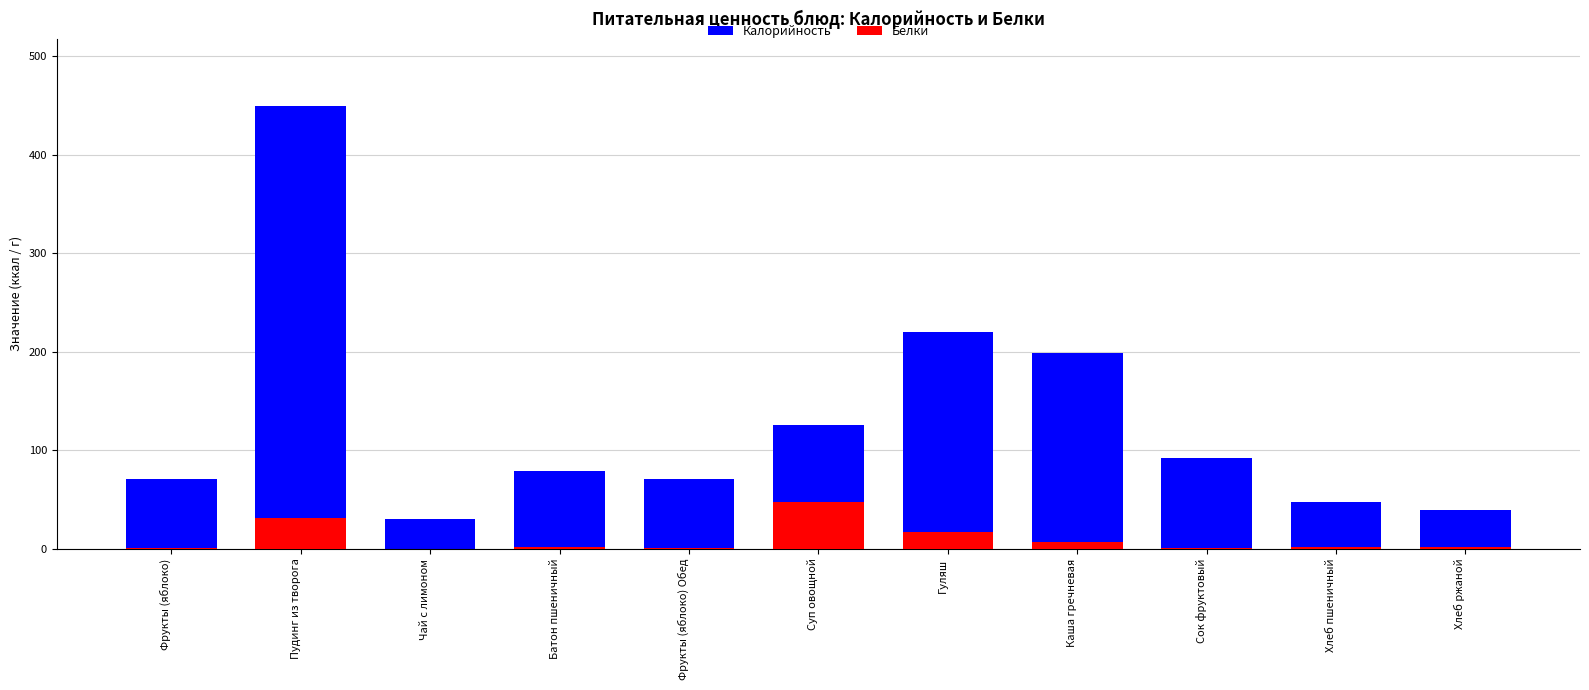

Reading left to right, list all the values displayed in this chart.

Калорийность: Фрукты (яблоко)=70.5	Пудинг из творога=449.9	Чай с лимоном=30.3	Батон пшеничный=78.6	Фрукты (яблоко) Обед=70.5	Суп овощной=126.0	Гуляш=219.8	Каша гречневая=198.8	Сок фруктовый=92.0	Хлеб пшеничный=47.0	Хлеб ржаной=39.6
Белки: Фрукты (яблоко)=0.6	Пудинг из творога=31.2	Чай с лимоном=0.0	Батон пшеничный=2.2	Фрукты (яблоко) Обед=0.6	Суп овощной=47.0	Гуляш=16.6	Каша гречневая=7.3	Сок фруктовый=1.0	Хлеб пшеничный=1.5	Хлеб ржаной=1.3